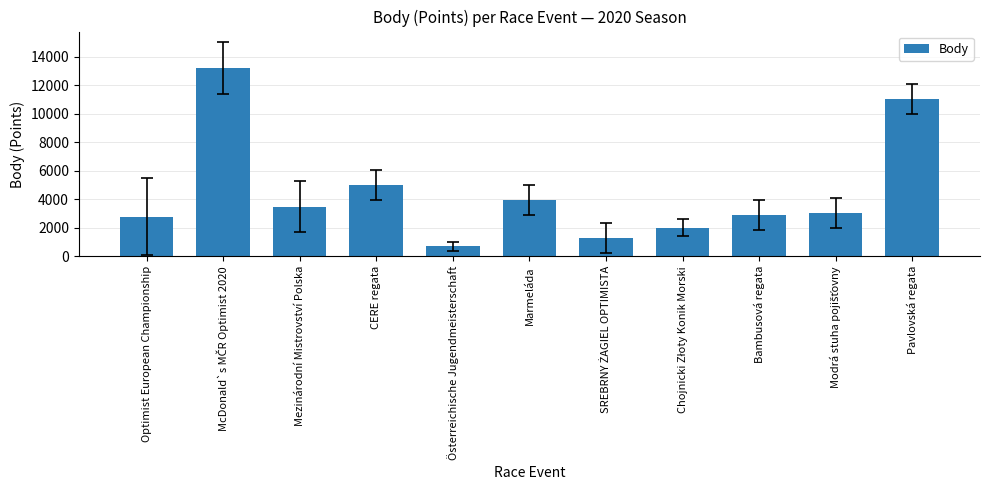

The value at Mezinárodní Mistrovství Polska is 1738. True or false?

False